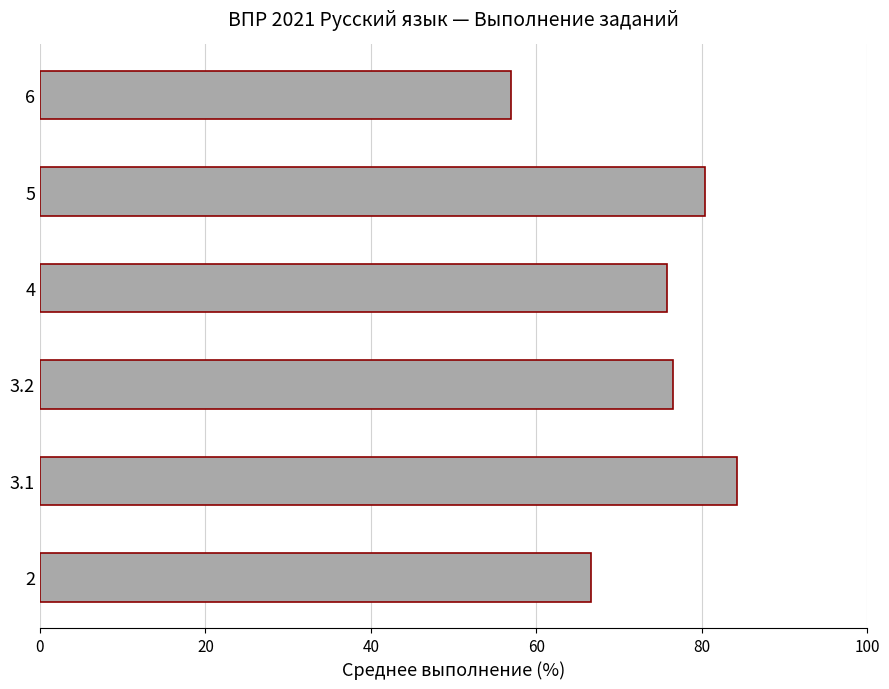

What is the smallest value displayed?

56.9